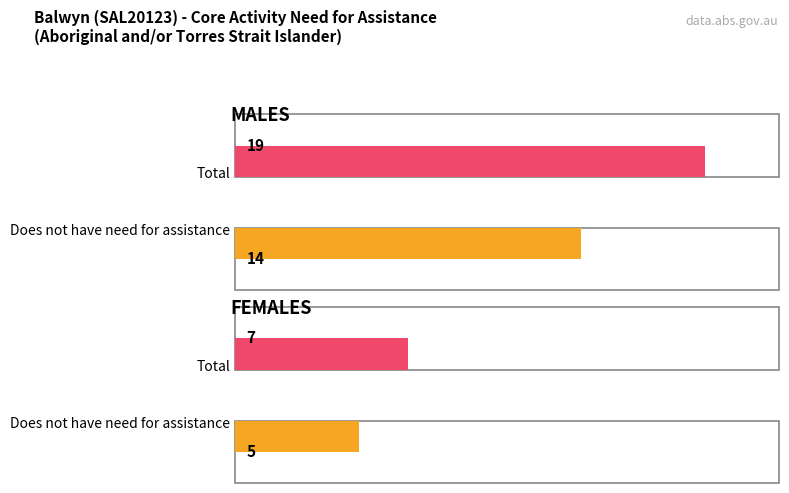

Reading left to right, extract all data points from this chart.

Does not have need for assistance: MALES=14	FEMALES=5
Total: MALES=19	FEMALES=7